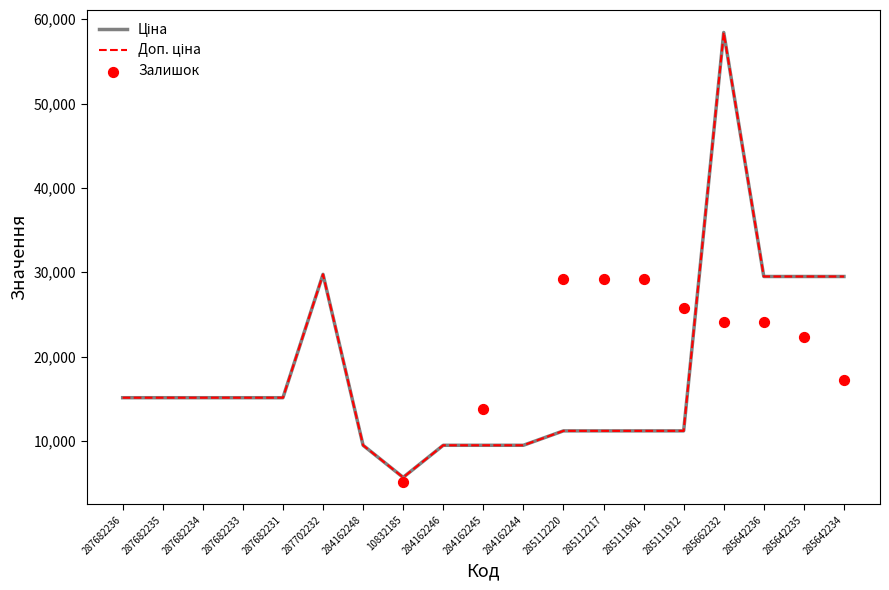

Which series contains the lowest Y value?

Ціна